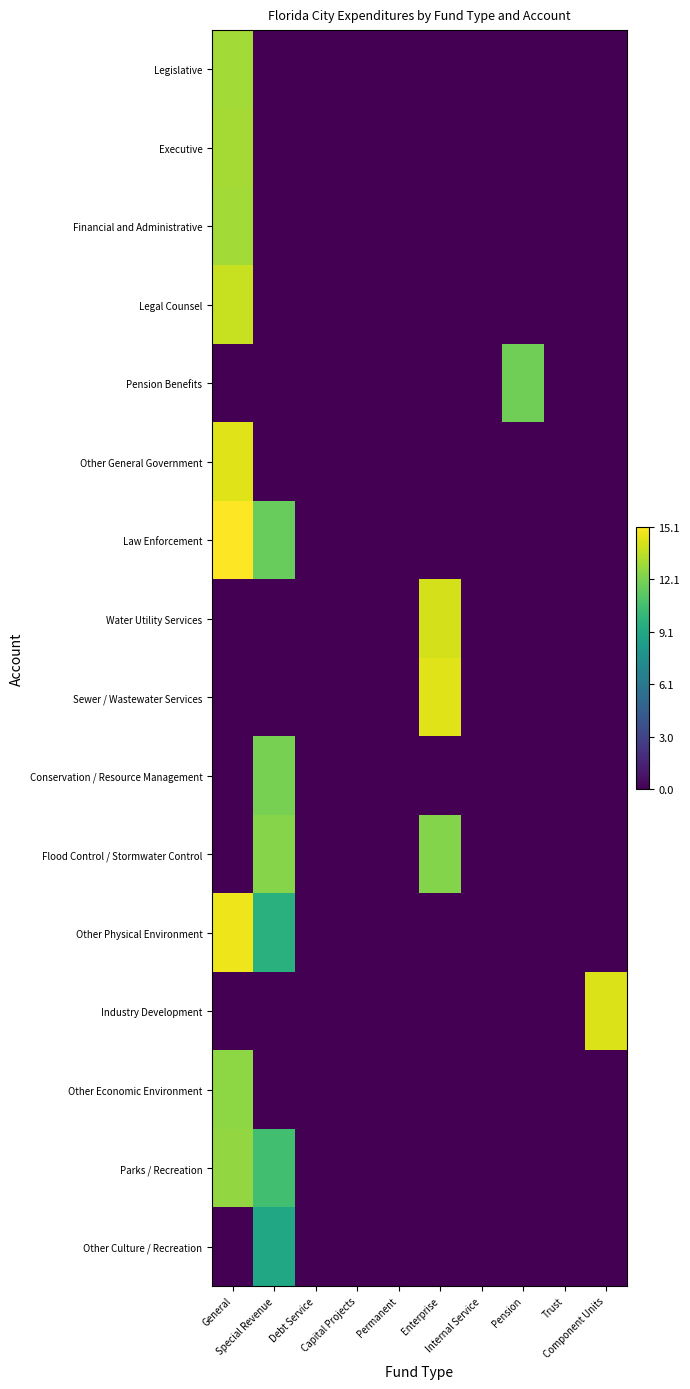

How many series are shown in this chart?

16